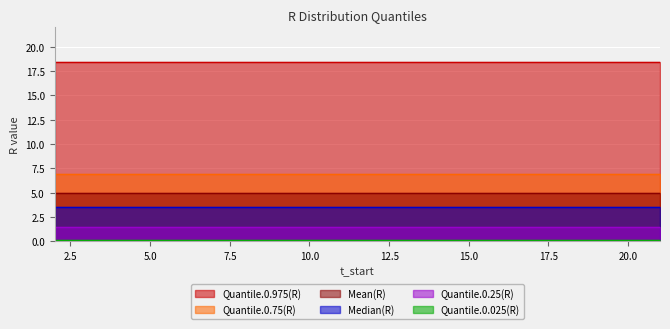

Reading left to right, what are all the values shown in this chart?

Quantile.0.025(R): 2=0.1	3=0.1	4=0.1	5=0.1	6=0.1	7=0.1	8=0.1	9=0.1	10=0.1	11=0.1	12=0.1	13=0.1	14=0.1	15=0.1	16=0.1	17=0.1	18=0.1	19=0.1	20=0.1	21=0.1
Quantile.0.25(R): 2=1.4	3=1.4	4=1.4	5=1.4	6=1.4	7=1.4	8=1.4	9=1.4	10=1.4	11=1.4	12=1.4	13=1.4	14=1.4	15=1.4	16=1.4	17=1.4	18=1.4	19=1.4	20=1.4	21=1.4
Median(R): 2=3.5	3=3.5	4=3.5	5=3.5	6=3.5	7=3.5	8=3.5	9=3.5	10=3.5	11=3.5	12=3.5	13=3.5	14=3.5	15=3.5	16=3.5	17=3.5	18=3.5	19=3.5	20=3.5	21=3.5
Mean(R): 2=5.0	3=5.0	4=5.0	5=5.0	6=5.0	7=5.0	8=5.0	9=5.0	10=5.0	11=5.0	12=5.0	13=5.0	14=5.0	15=5.0	16=5.0	17=5.0	18=5.0	19=5.0	20=5.0	21=5.0
Quantile.0.75(R): 2=6.9	3=6.9	4=6.9	5=6.9	6=6.9	7=6.9	8=6.9	9=6.9	10=6.9	11=6.9	12=6.9	13=6.9	14=6.9	15=6.9	16=6.9	17=6.9	18=6.9	19=6.9	20=6.9	21=6.9
Quantile.0.975(R): 2=18.4	3=18.4	4=18.4	5=18.4	6=18.4	7=18.4	8=18.4	9=18.4	10=18.4	11=18.4	12=18.4	13=18.4	14=18.4	15=18.4	16=18.4	17=18.4	18=18.4	19=18.4	20=18.4	21=18.4